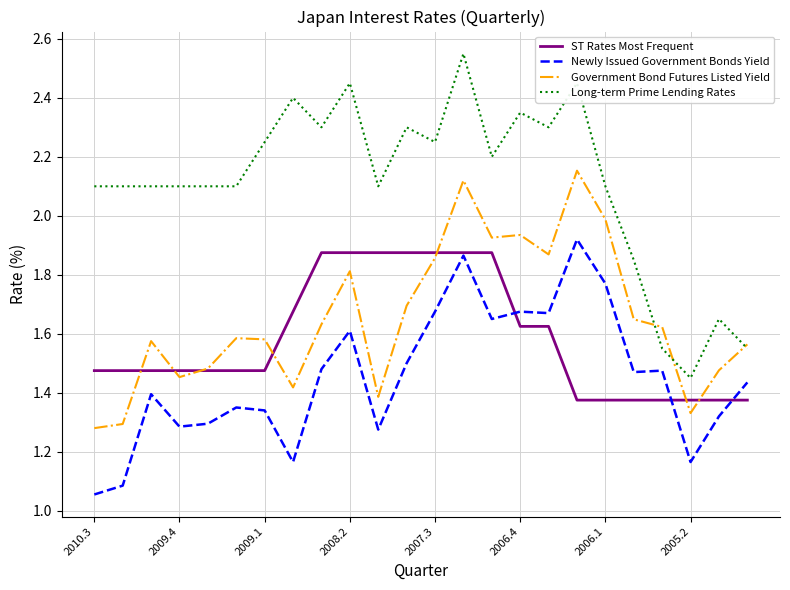

What are all the series names shown in the legend?

ST Rates Most Frequent, Newly Issued Government Bonds Yield, Government Bond Futures Listed Yield, Long-term Prime Lending Rates